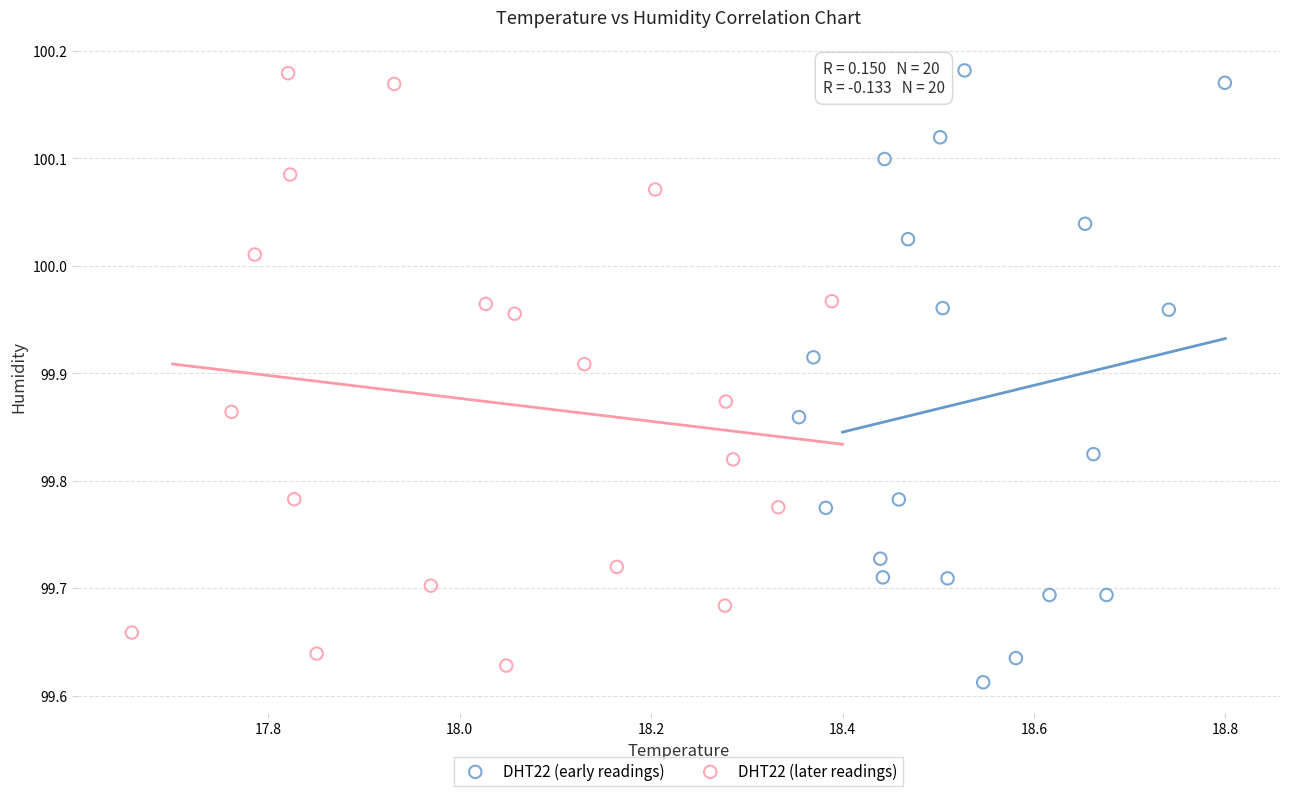

Which series has the largest Y range (max minus min)?

DHT22 (early readings)